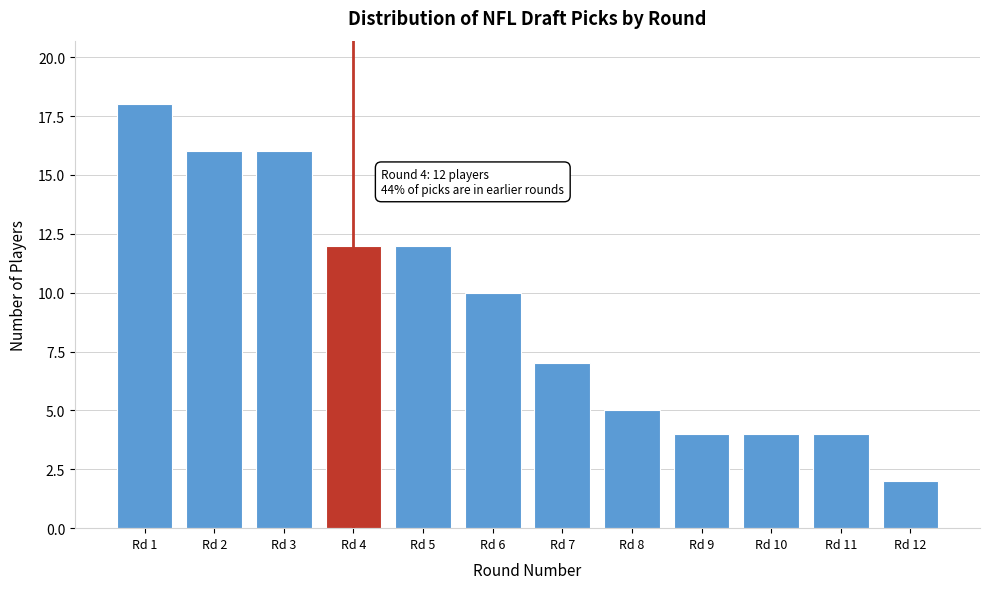

Which range on the x-axis has the tallest bar?

0.5 to 1.5